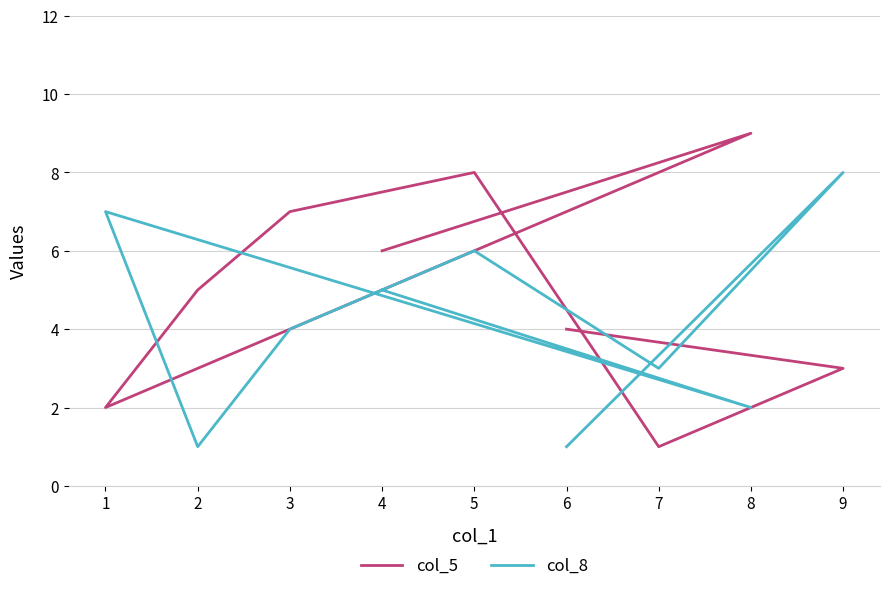

List the series in order of their overall mean, lowest first.

col_8, col_5